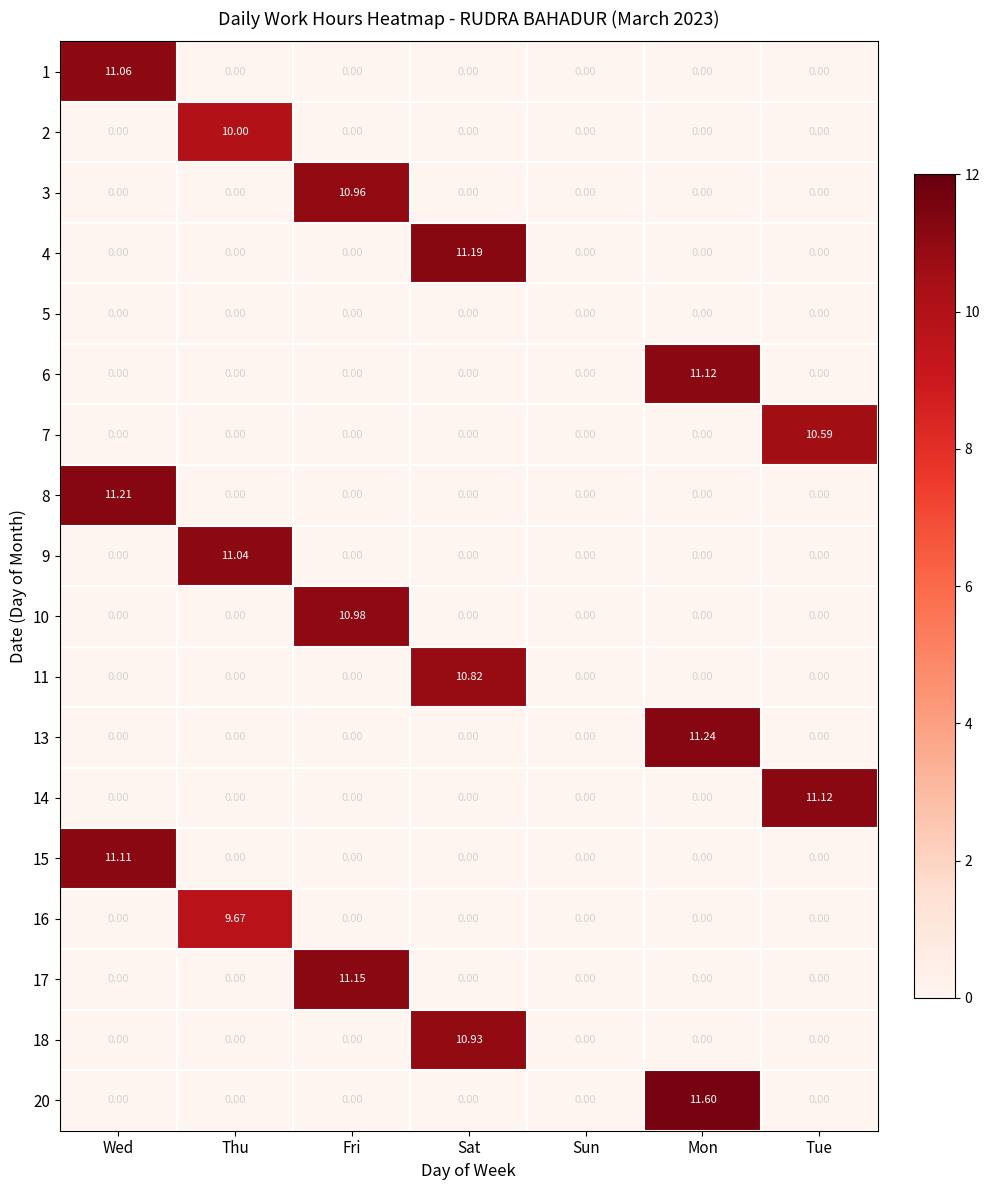

At how many categories does at least one series exceed 10?

6